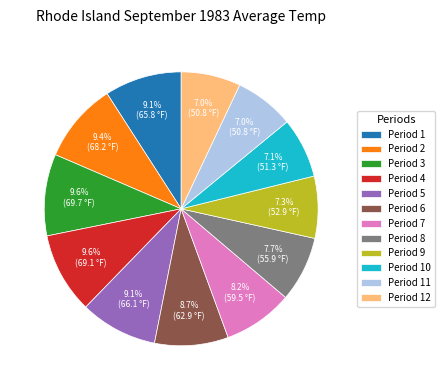

To the nearest percent, what percentage of the pie is Period 5?

9%